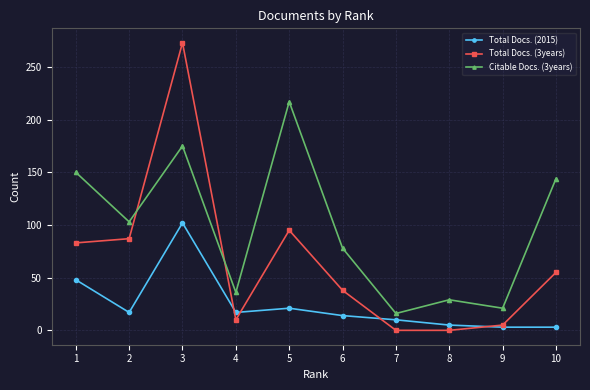

At how many categories does at least one series exceed 248?

1